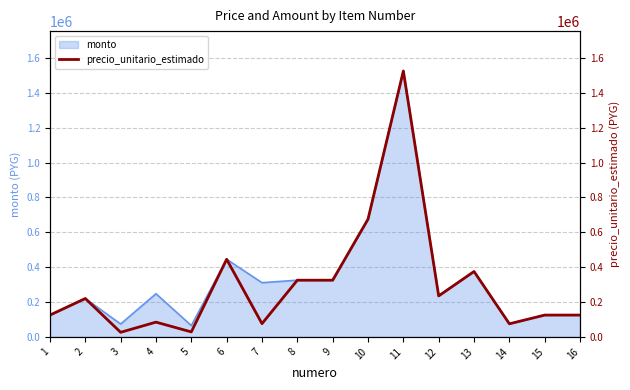

What is the smallest value displayed?

26200